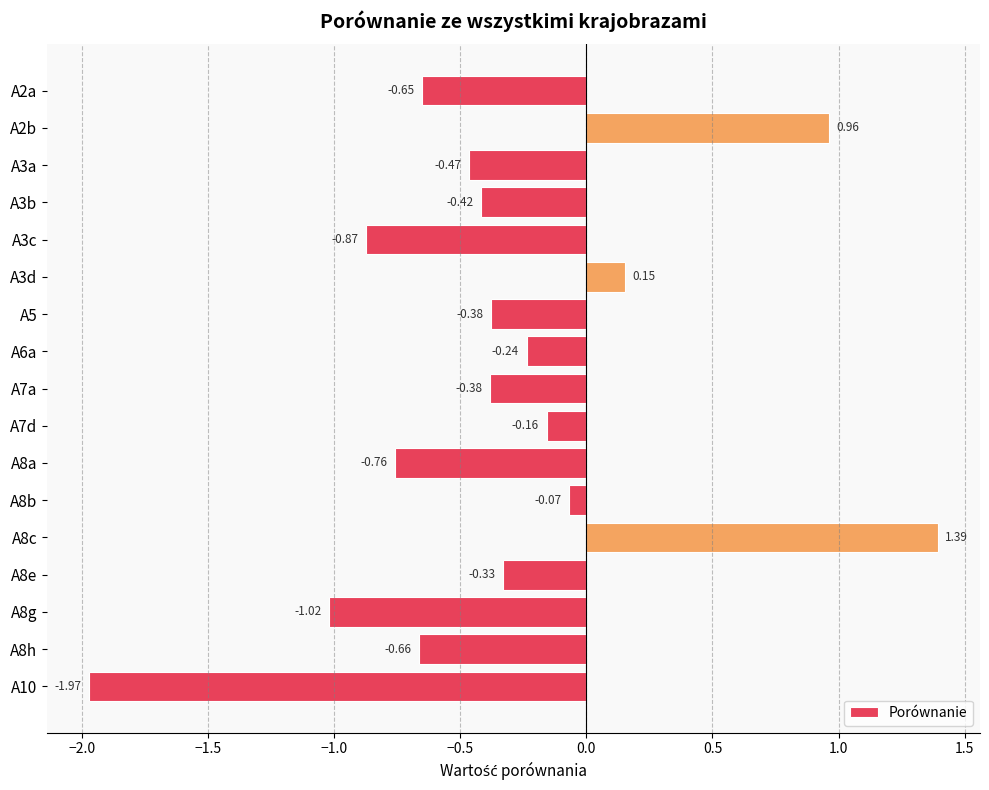

Which has a higher value, A5 or A8h?

A5